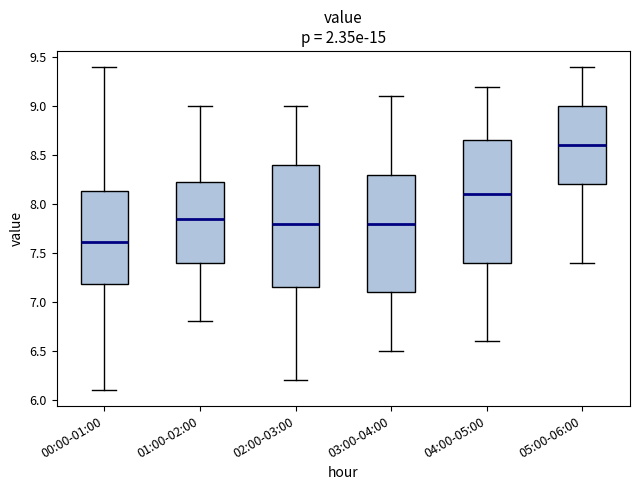

Reading left to right, read every box against the y-axis: the position of its median line, the range the box covers, and the ends of its whiskers. The values are not printed on the chart, so give them approximately, as read against the axis.

00:00-01:00: median 7.60, box 7.20 to 8.15, whiskers 6.10 to 9.40
01:00-02:00: median 7.85, box 7.40 to 8.25, whiskers 6.80 to 9.00
02:00-03:00: median 7.80, box 7.15 to 8.40, whiskers 6.20 to 9.00
03:00-04:00: median 7.80, box 7.10 to 8.30, whiskers 6.50 to 9.10
04:00-05:00: median 8.10, box 7.40 to 8.65, whiskers 6.60 to 9.20
05:00-06:00: median 8.60, box 8.20 to 9.00, whiskers 7.40 to 9.40